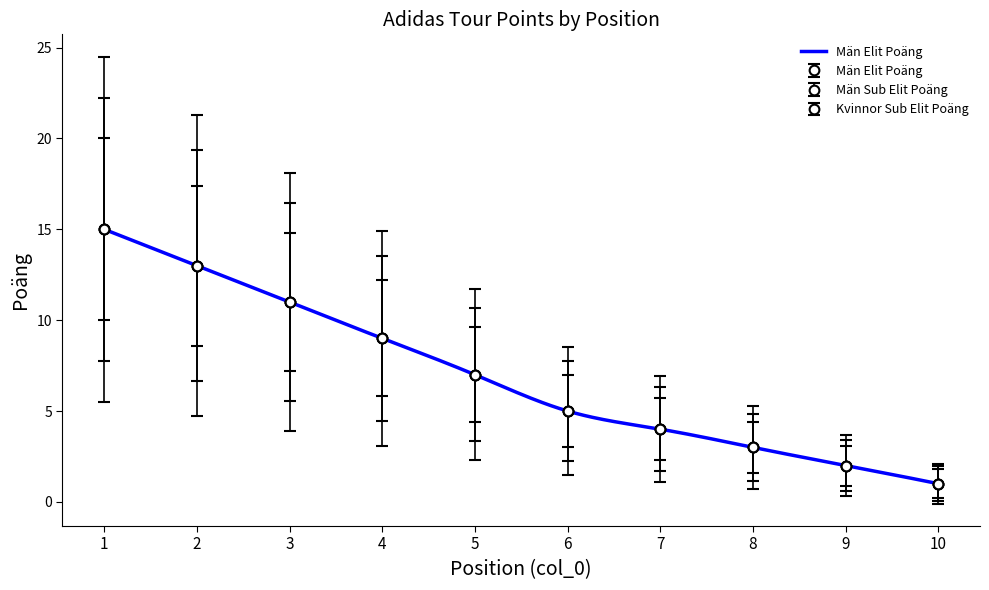

What is the difference between the maximum and minimum values in the Män Sub Elit Poäng series?

5.6